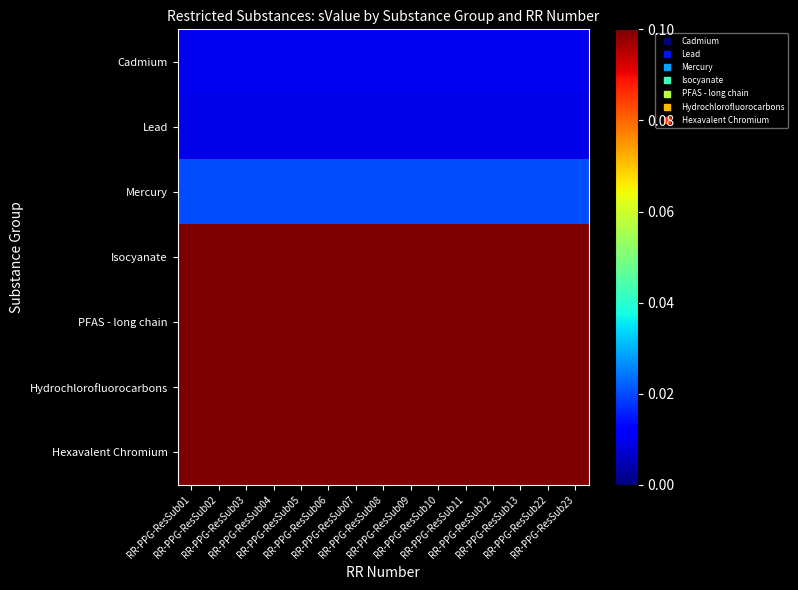

At which category is the sum across all series the highest?

RR-PPG-ResSub01